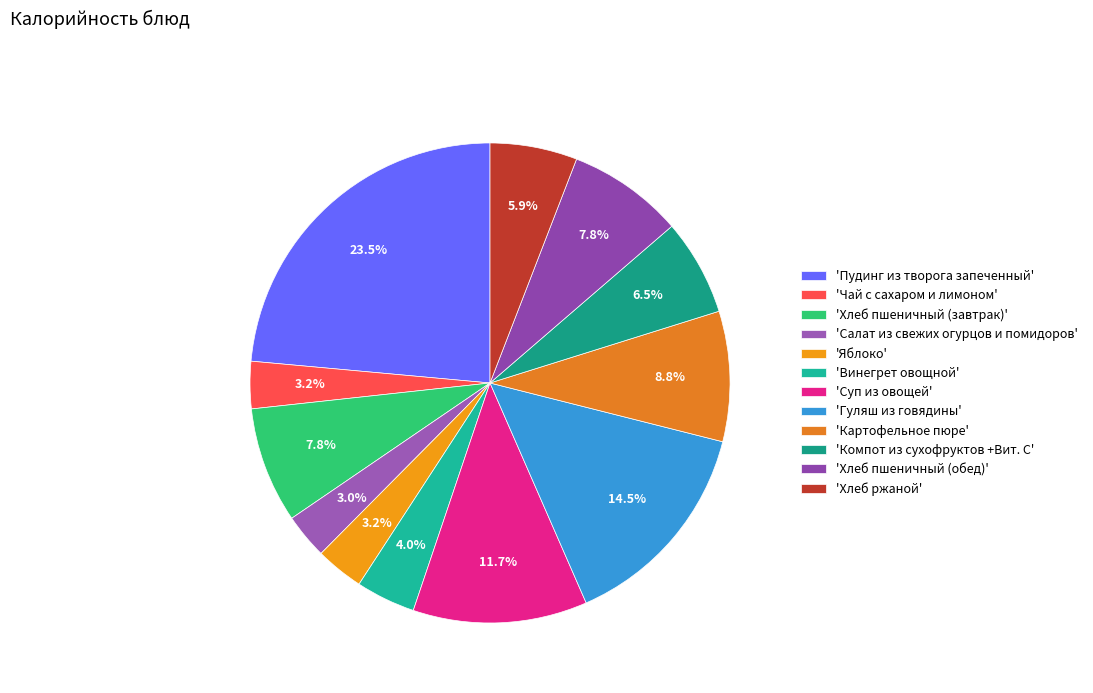

How many segments does this pie chart have?

12